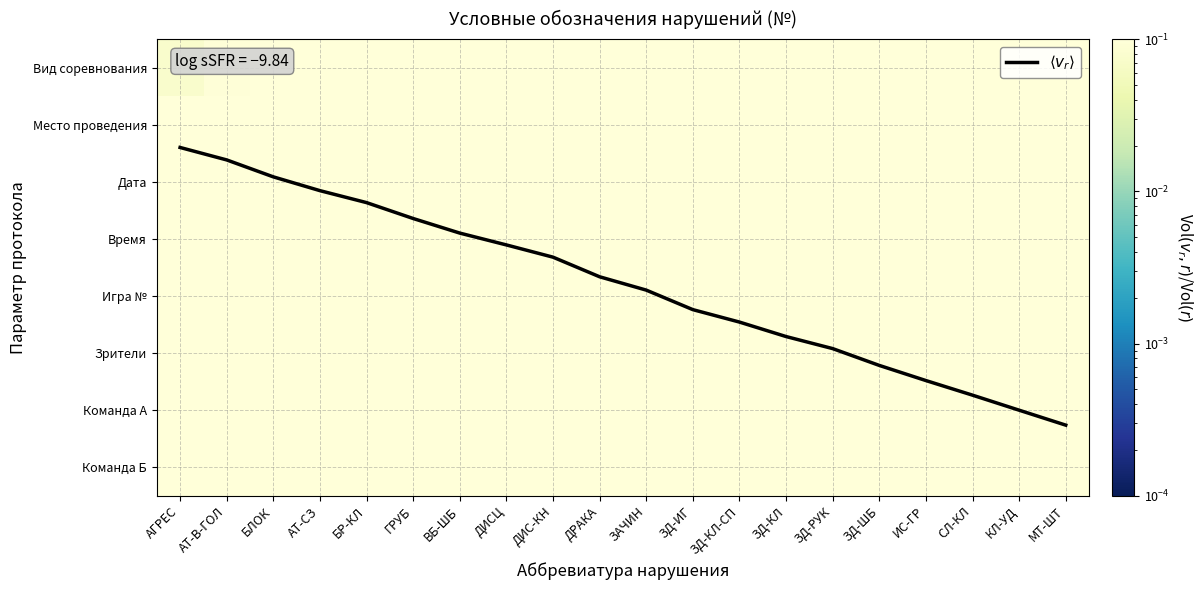

The value of Команда Б at КЛ-УД is 0.3. True or false?

False